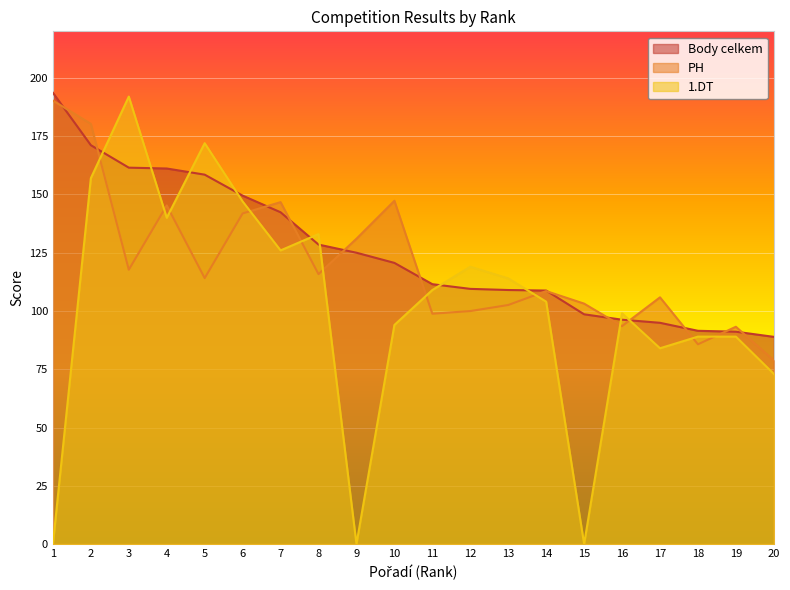

How many distinct data groups are displayed?

3